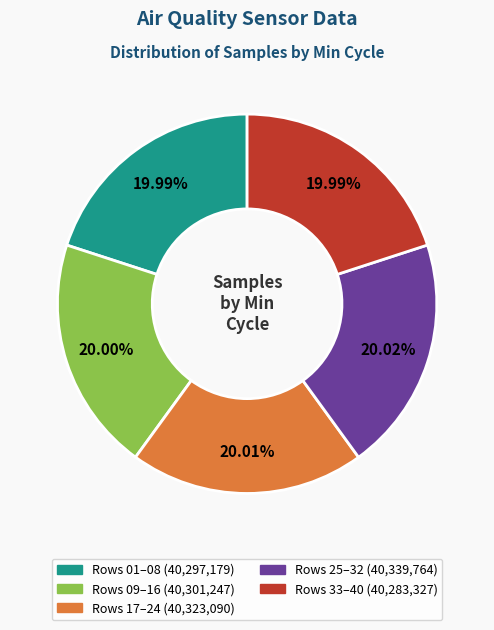

How many segments does this pie chart have?

5